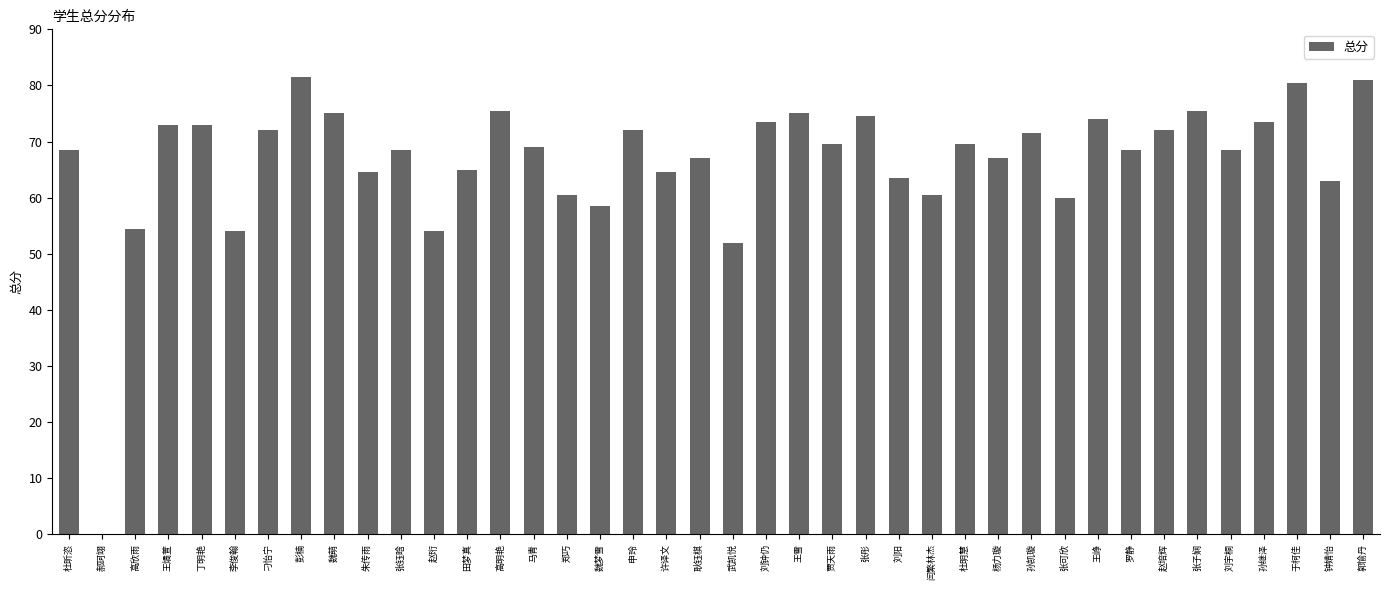

Is it true that the value at 王雪 is 21.1?

False